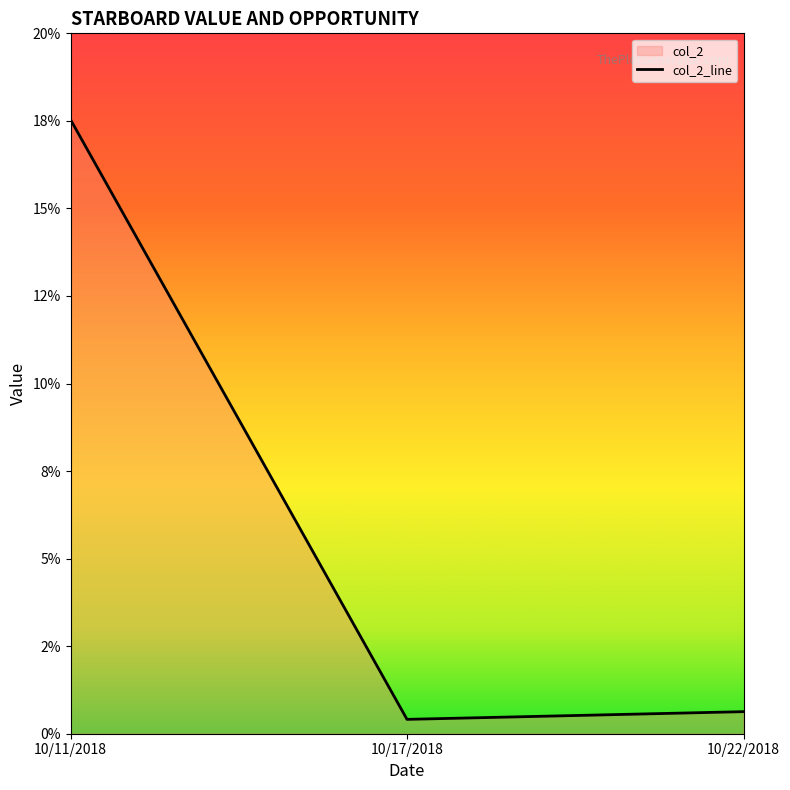

Rank the categories by value from lowest to highest.

10/17/2018, 10/22/2018, 10/11/2018